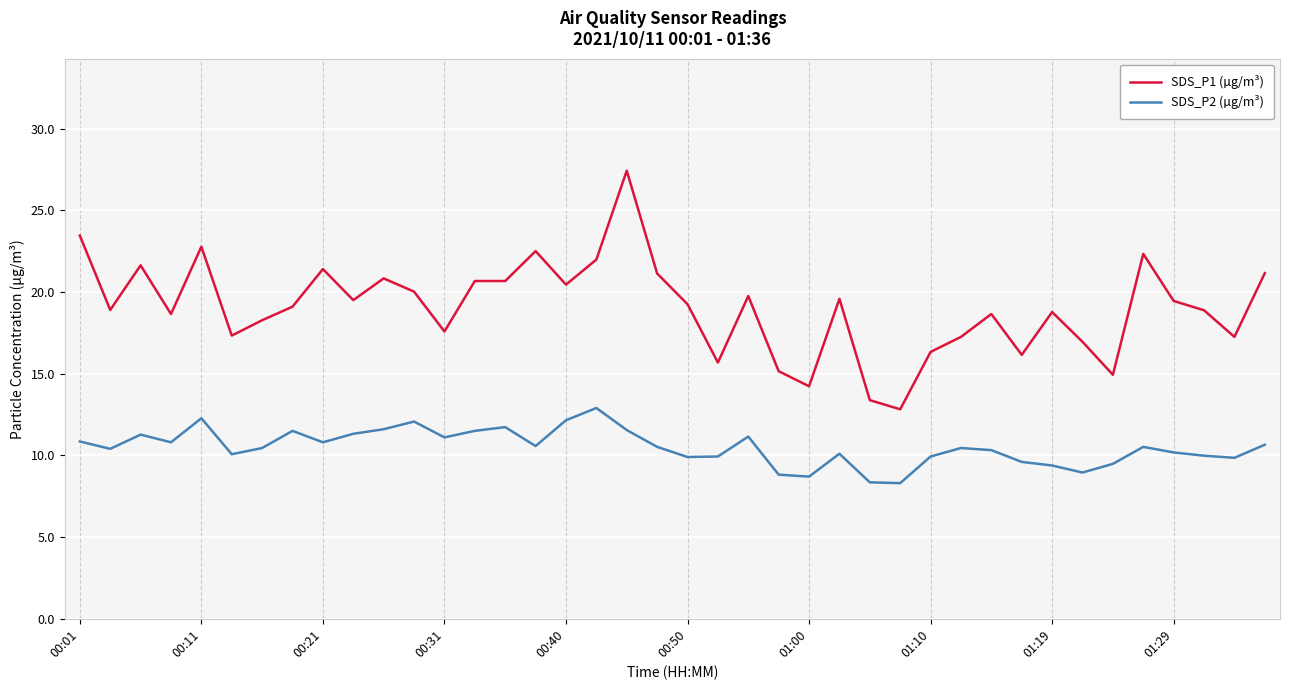

What is the difference between the maximum and minimum values in the SDS_P1 (µg/m³) series?

14.6